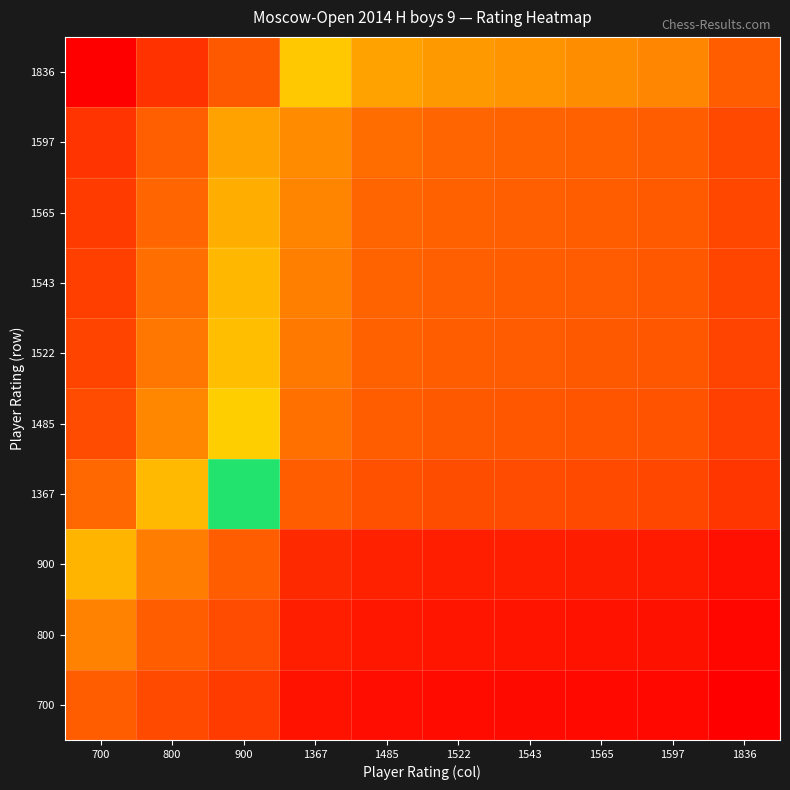

At which category is the sum across all series the highest?

700